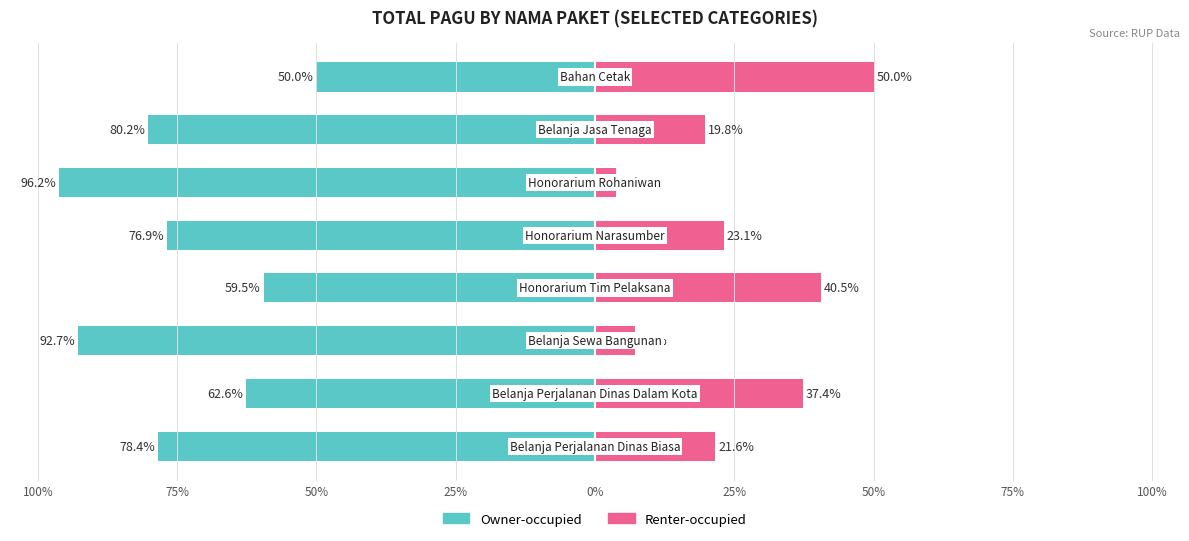

What is the difference between the maximum and minimum values in the Renter-occupied series?

46.2